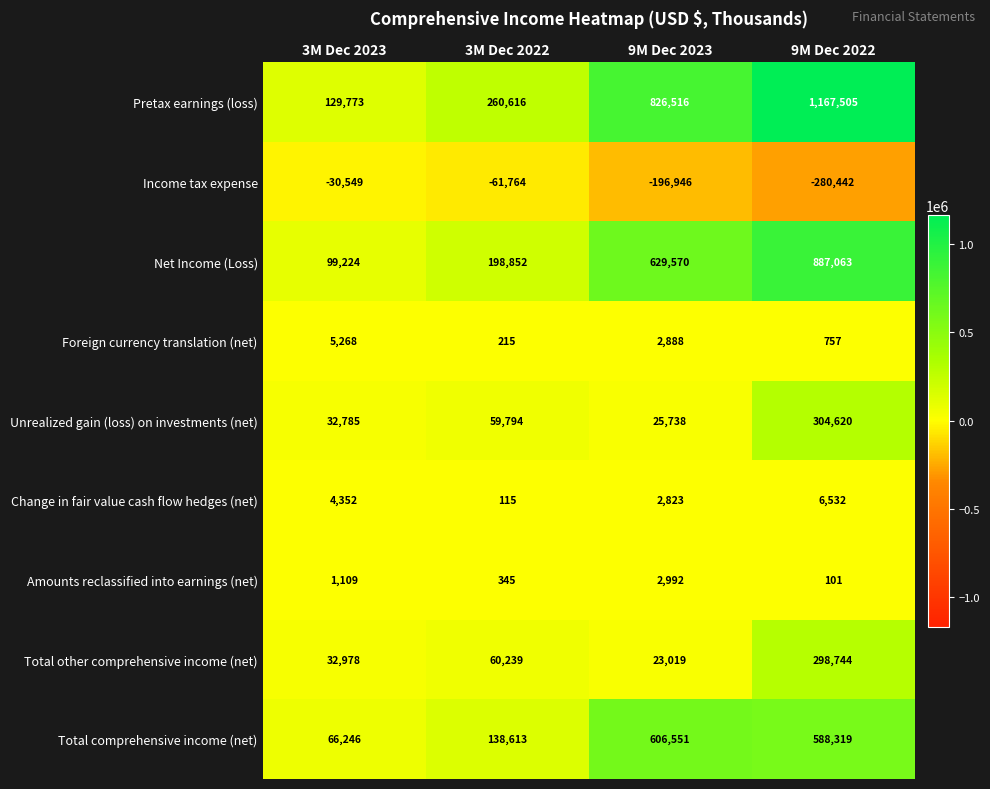

Count the number of categories in the chart.

4